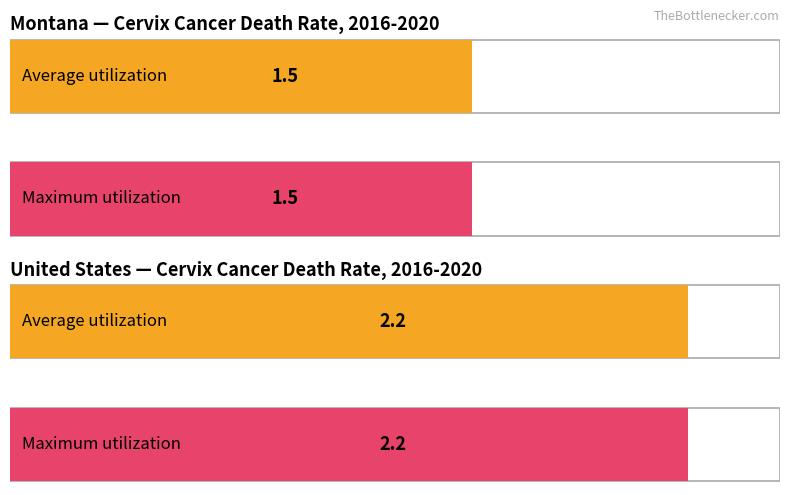

How many categories are shown in the chart?

2